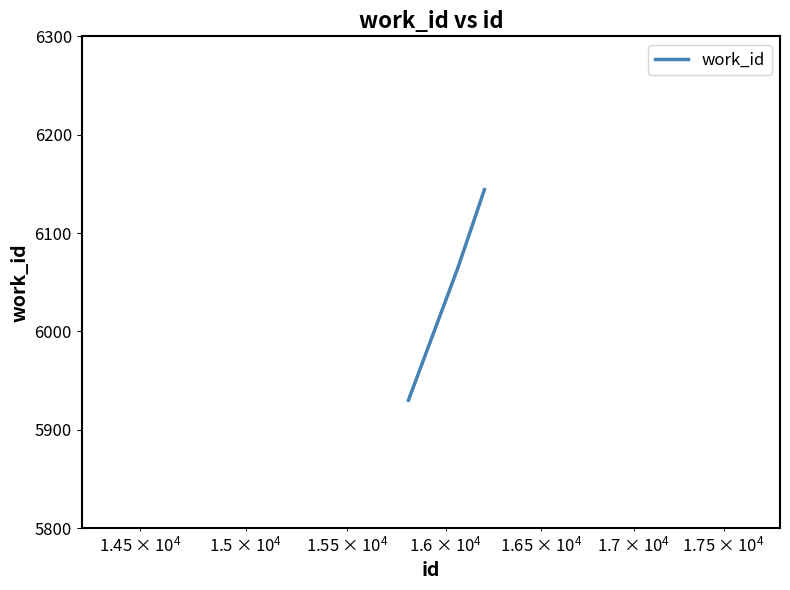

How many lines are shown in the chart?

1